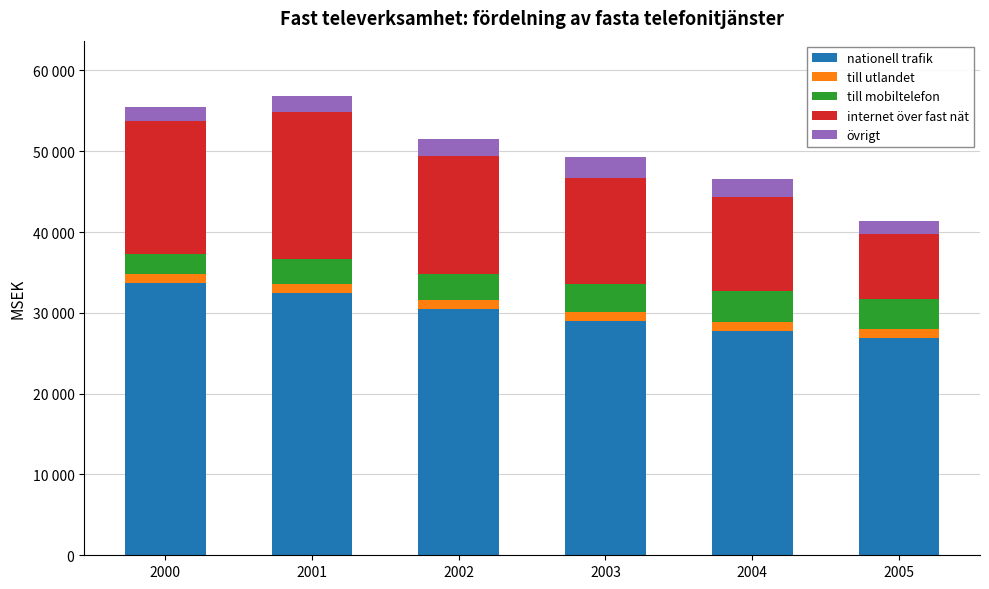

What is the average value of the till mobiltelefon series?

3286